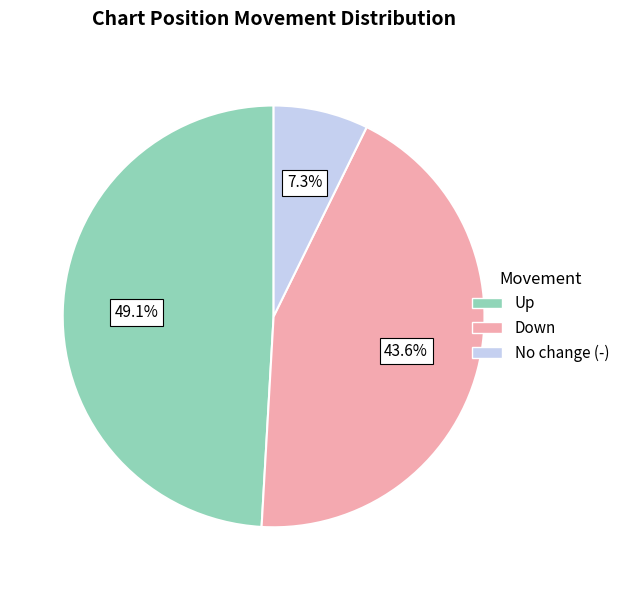

How many segments does this pie chart have?

3